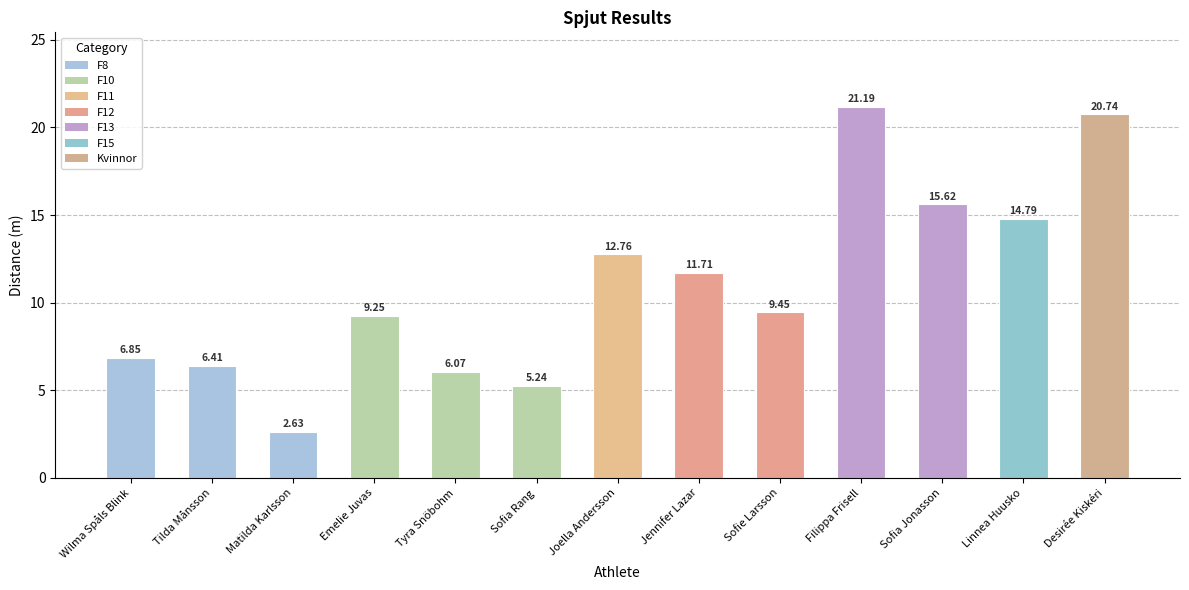

List the labels in order of value, largest first.

Filippa Frisell, Desirée Kiskéri, Sofia Jonasson, Linnea Huusko, Joella Andersson, Jennifer Lazar, Sofie Larsson, Emelie Juvas, Wilma Spåls Blink, Tilda Månsson, Tyra Snöbohm, Sofia Rang, Matilda Karlsson